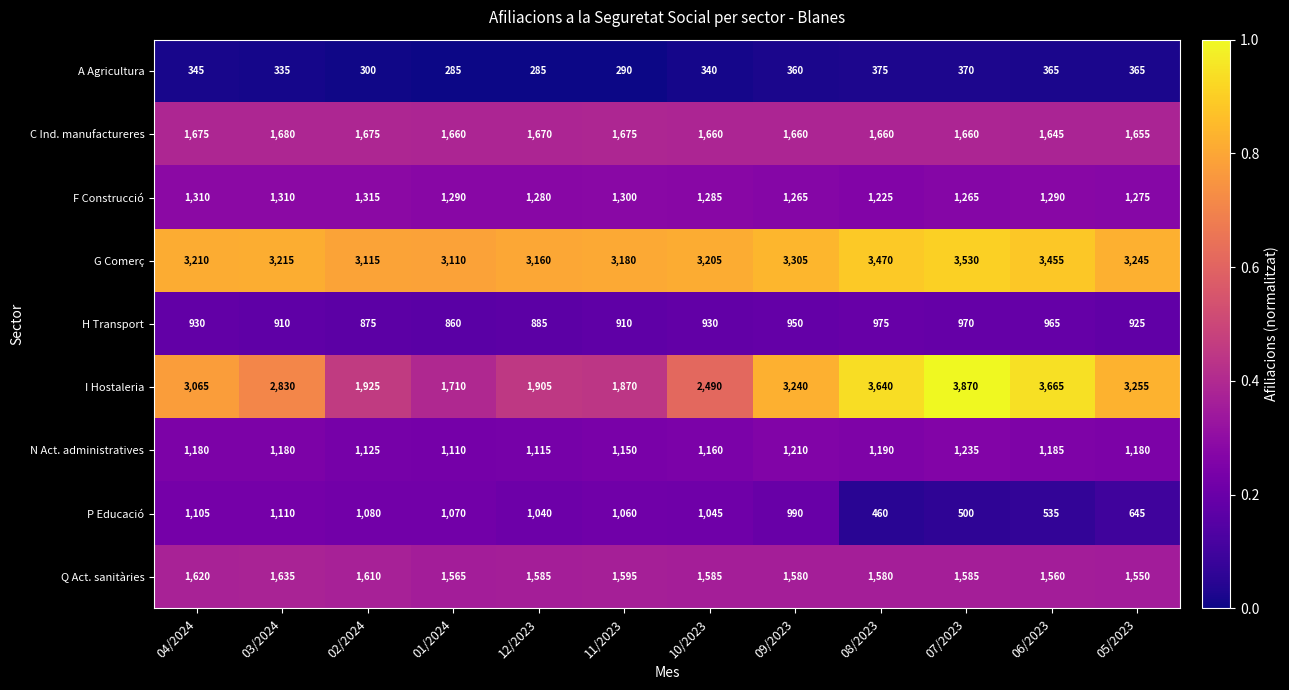

What is the difference between the maximum and second lowest values in the A Agricultura series?

90